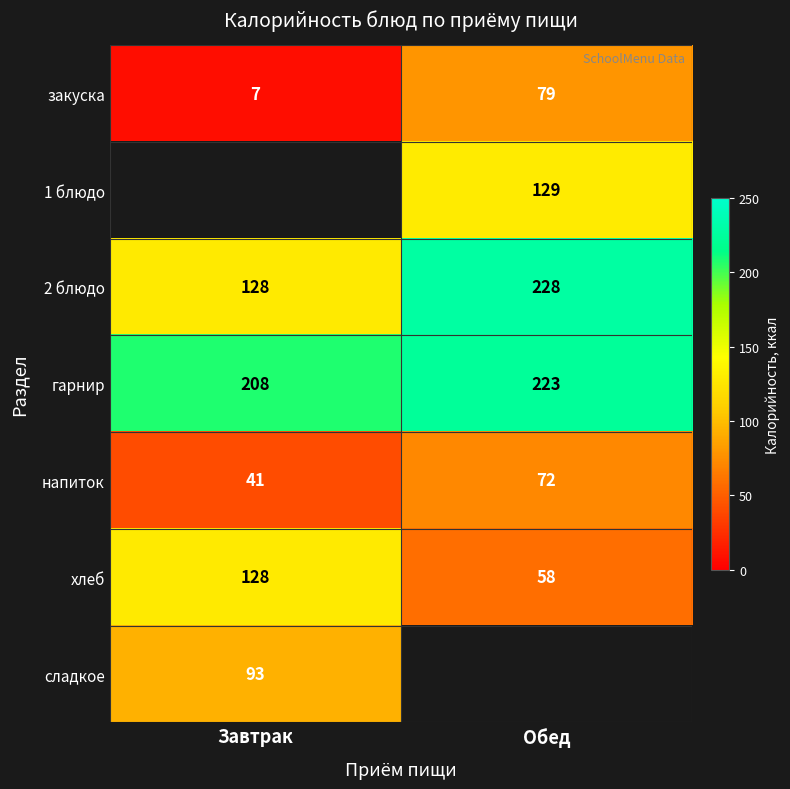

Which category has the lowest value across all series?

Завтрак